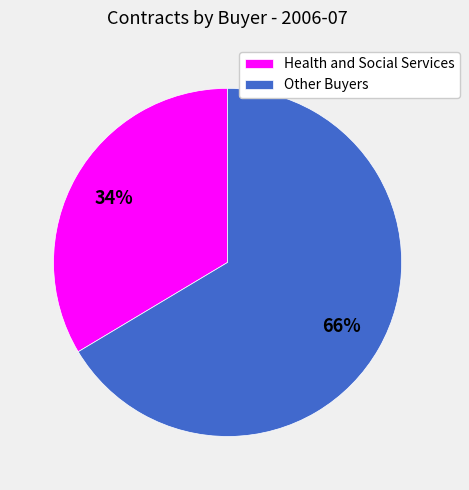

Which slice is the smallest?

Health and Social Services